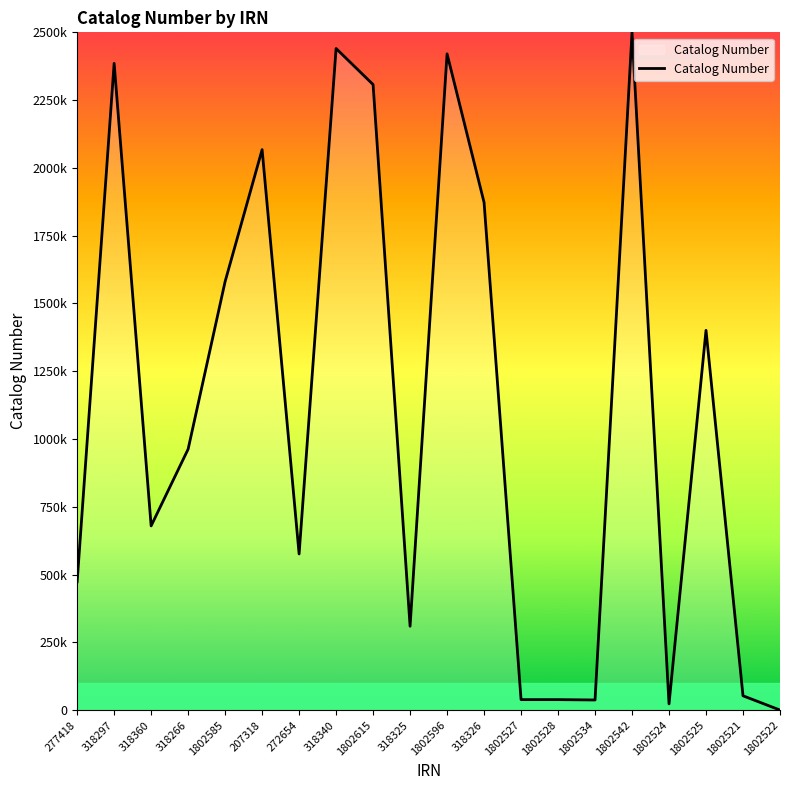

What is the difference between the maximum and minimum values?

2500000.0